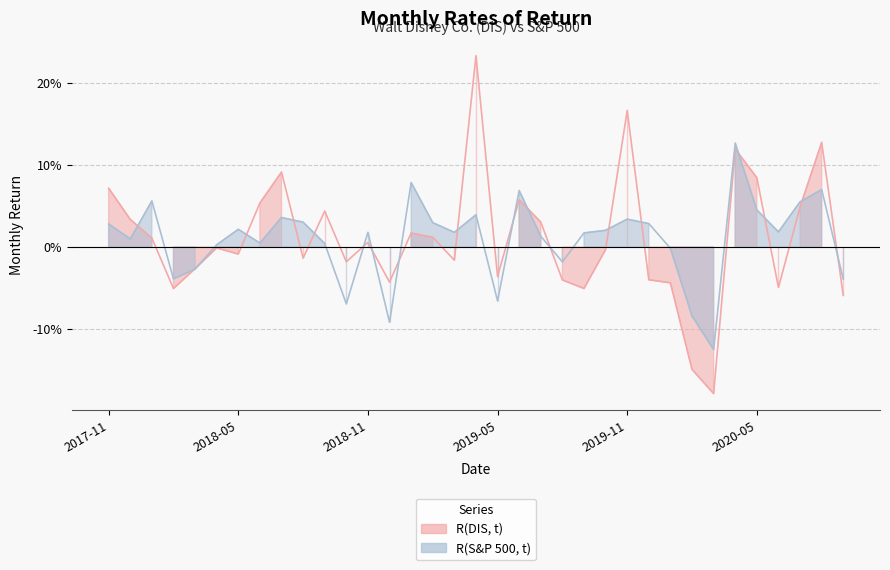

What is the label of the 34th point from the right?

2017-12